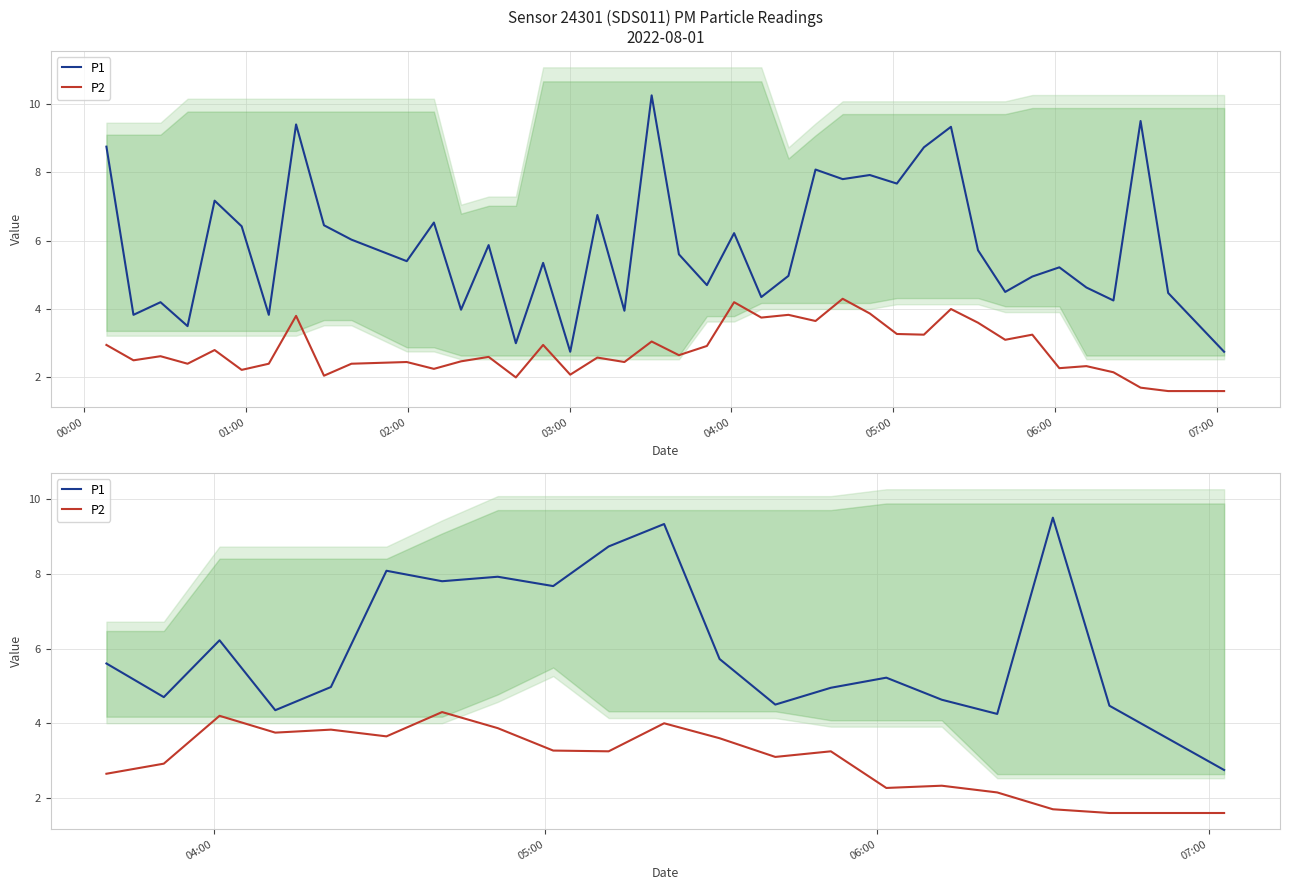

Reading right to left, extract all data points from this chart.

P1: 2.8	4.5	9.5	4.2	4.6	5.2	5.0	4.5	5.7	9.3	8.7	7.7	7.9	7.8	8.1	5.0	4.3	6.2	4.7	5.6
P2: 1.6	1.6	1.7	2.1	2.3	2.3	3.2	3.1	3.6	4.0	3.2	3.3	3.9	4.3	3.6	3.8	3.8	4.2	2.9	2.6